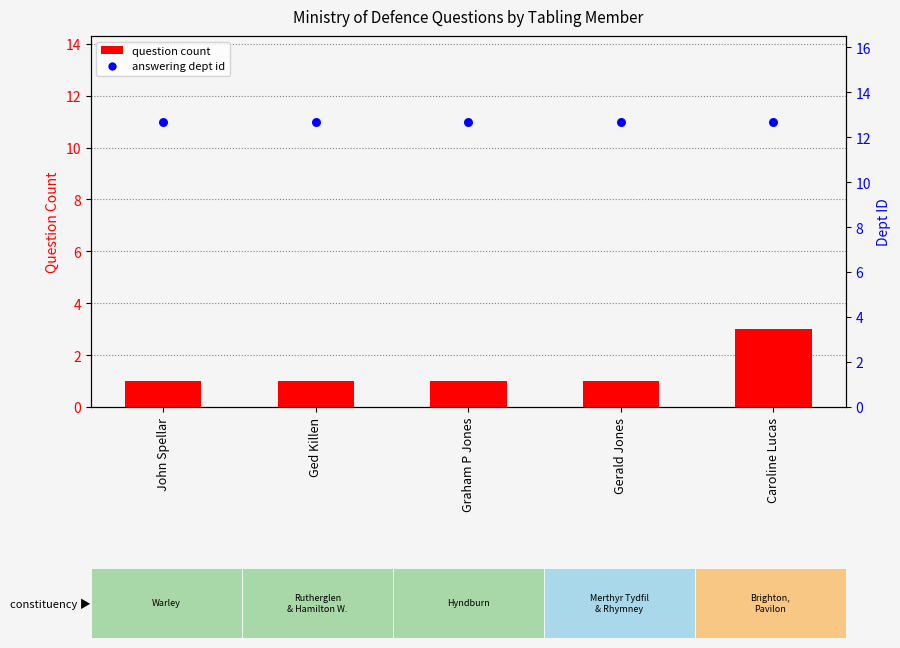

Is the value of answering dept id at Graham P Jones greater than the value of question count at Gerald Jones?

Yes